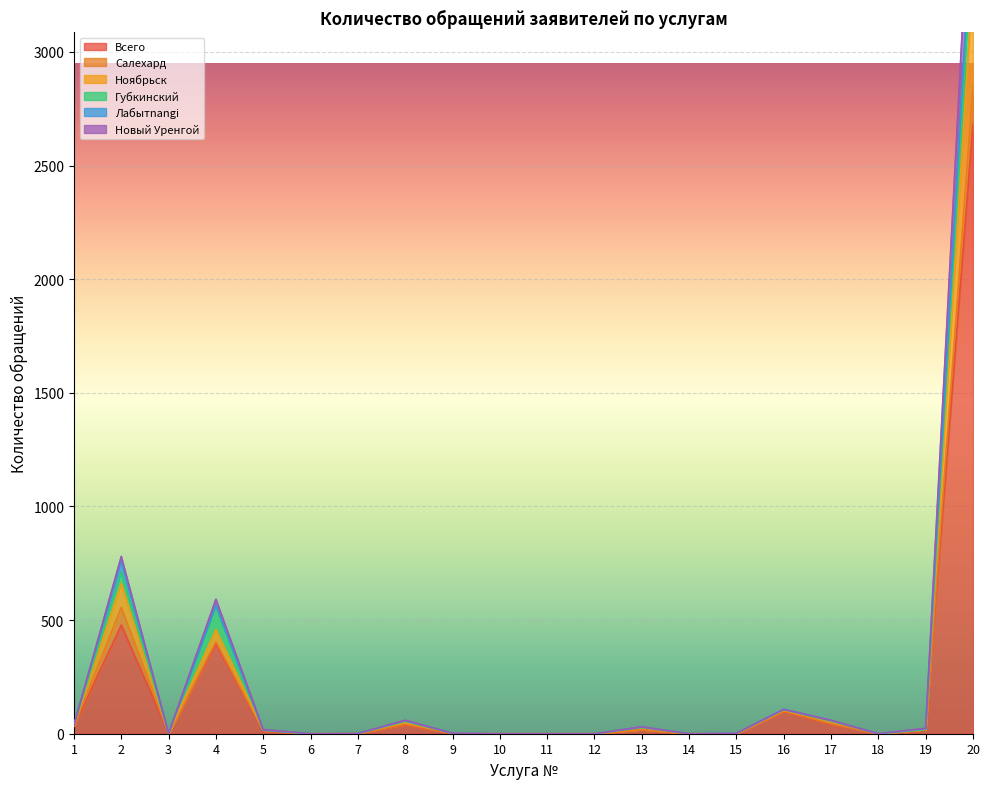

True or false: Новый Уренгой and Ноябрьск intersect in this chart.

False